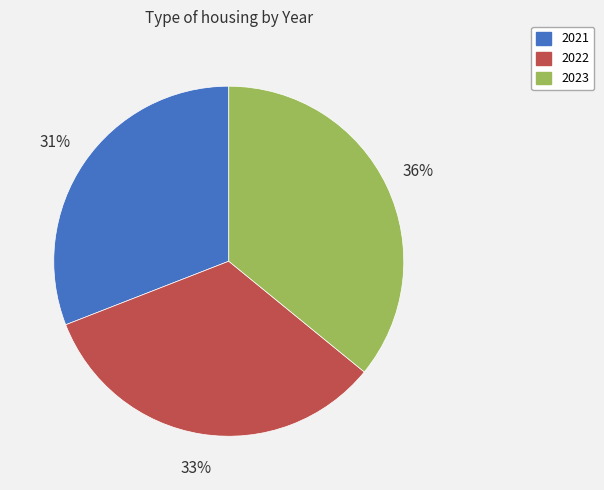

Is it true that 2023 is 36% of the pie?

True